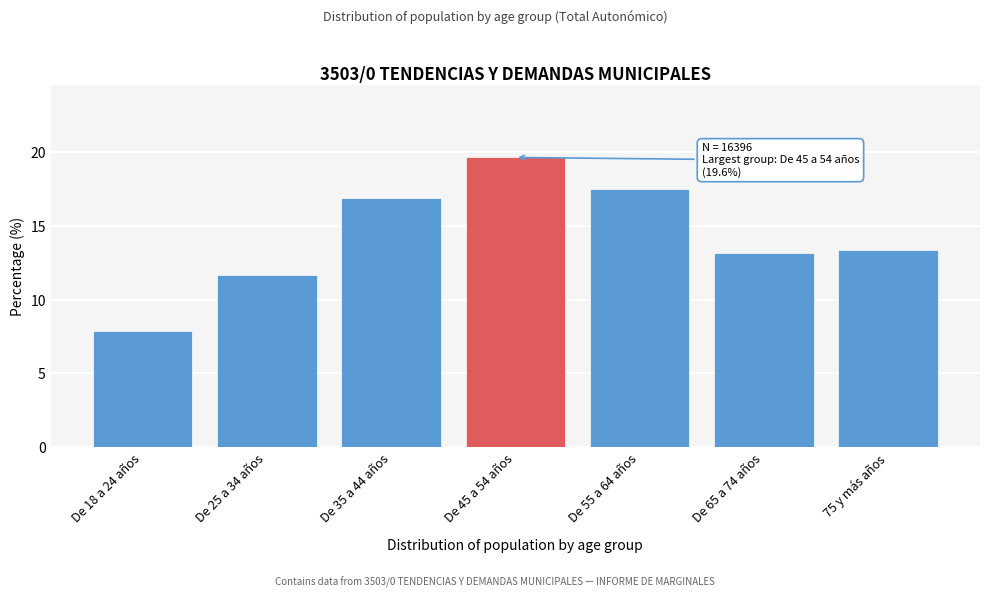

Reading right to left, extract all data points from this chart.

13.4	13.2	17.5	19.6	16.9	11.7	7.8